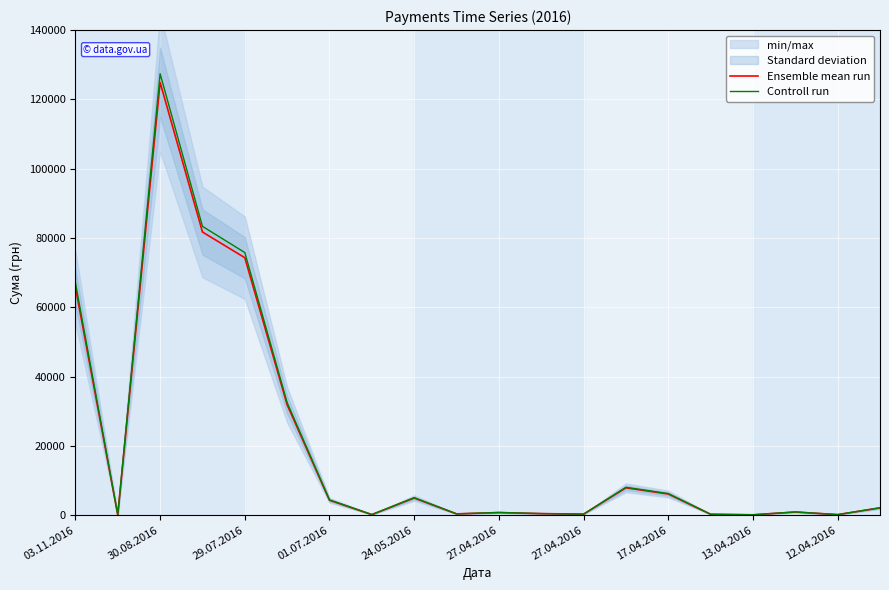

In Controll run, how many points are lower than both neighbors (excluding endpoints)?

6